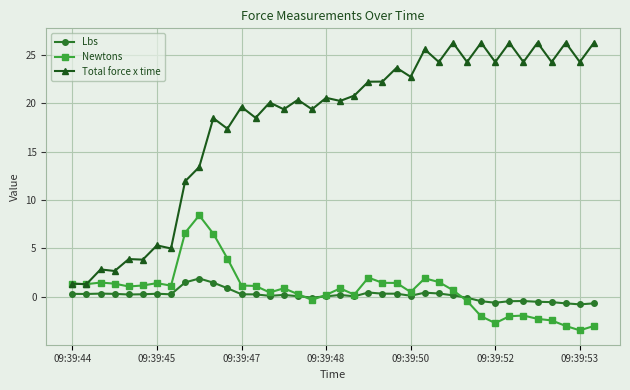

What is the minimum value shown in the chart?

-3.5